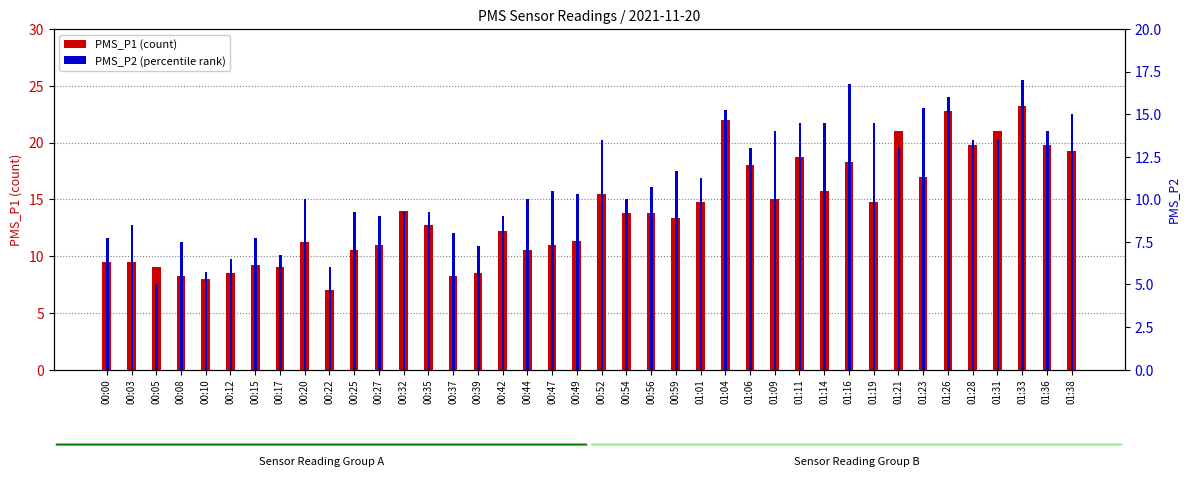

What position from the left is 00:42?

17